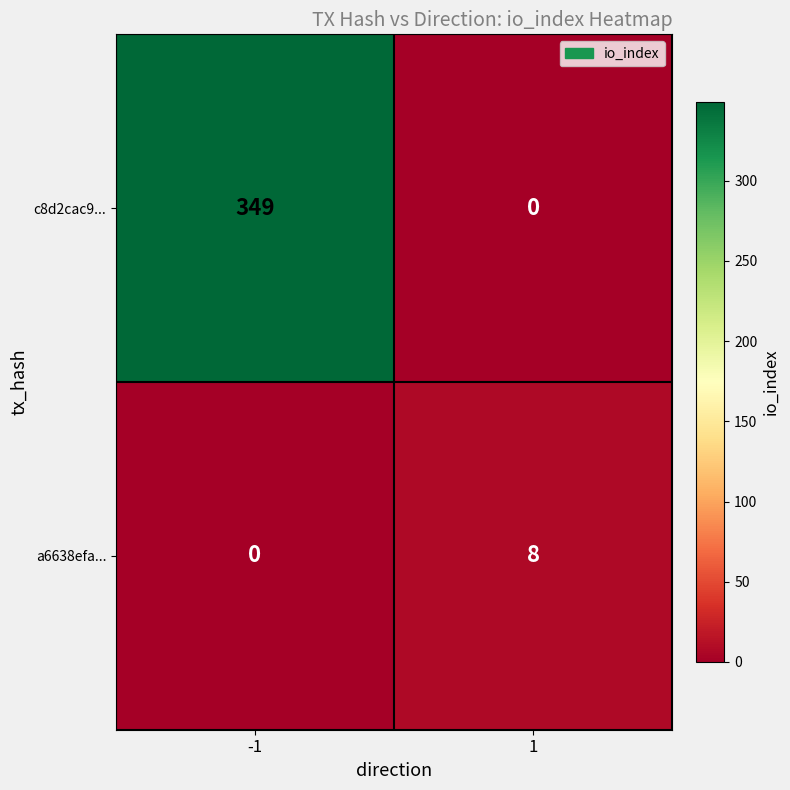

What is the sum of all a6638efa... values?

8